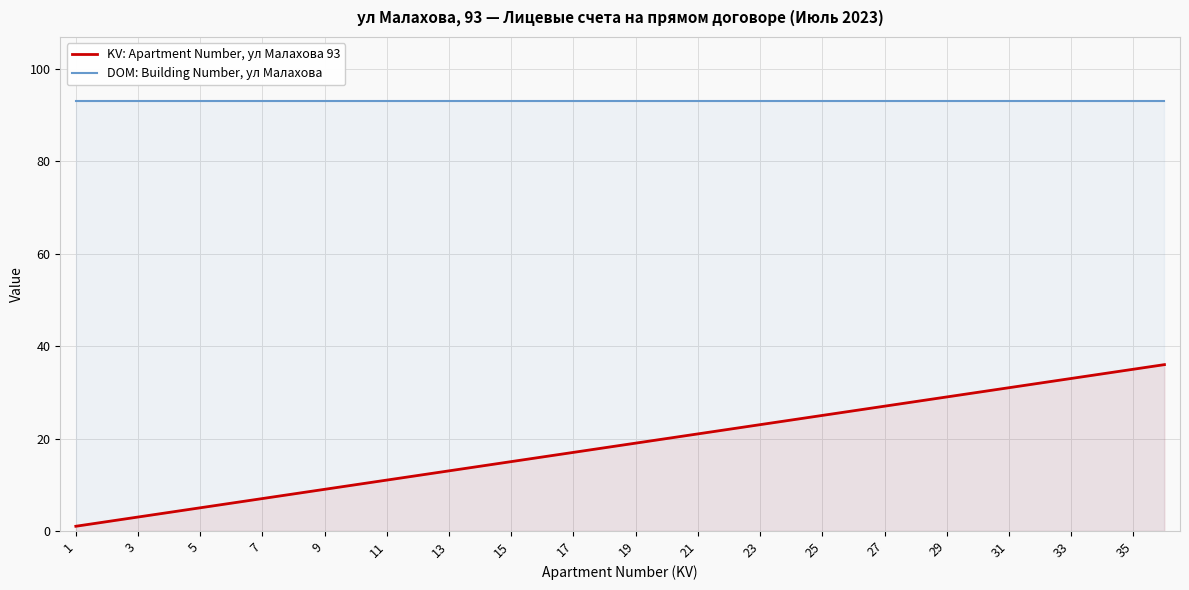

True or false: DOM: Building Number, ул Малахова has more than 0 points higher than both neighbors.

False